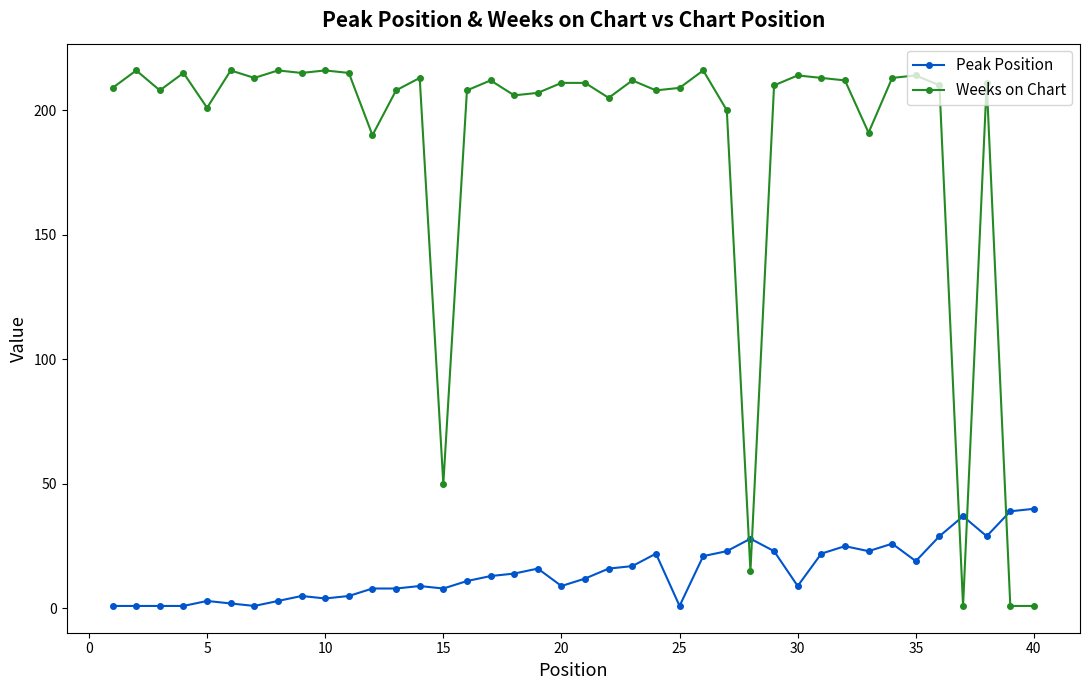

How many values in the Peak Position series are below 13?

20